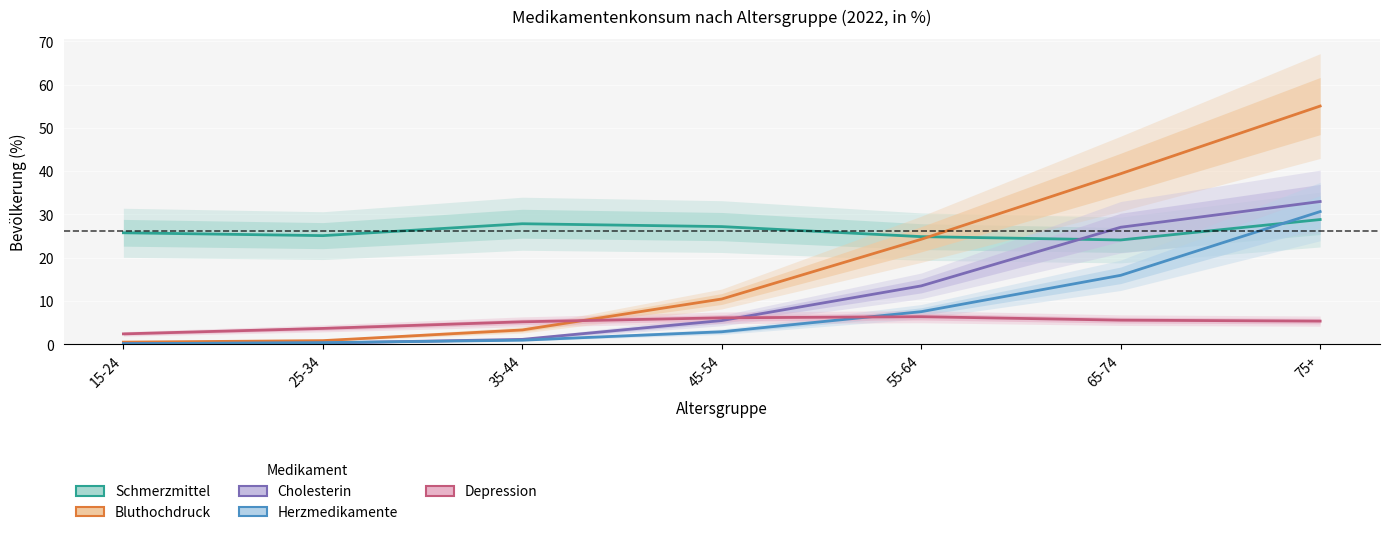

How many series are shown in this chart?

5